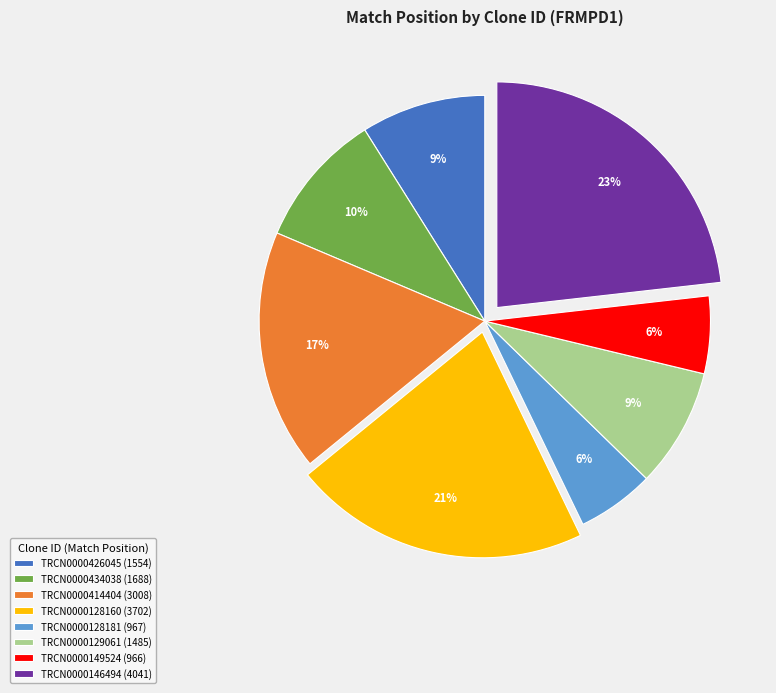

To the nearest percent, what percentage of the pie is TRCN0000128160?

21%